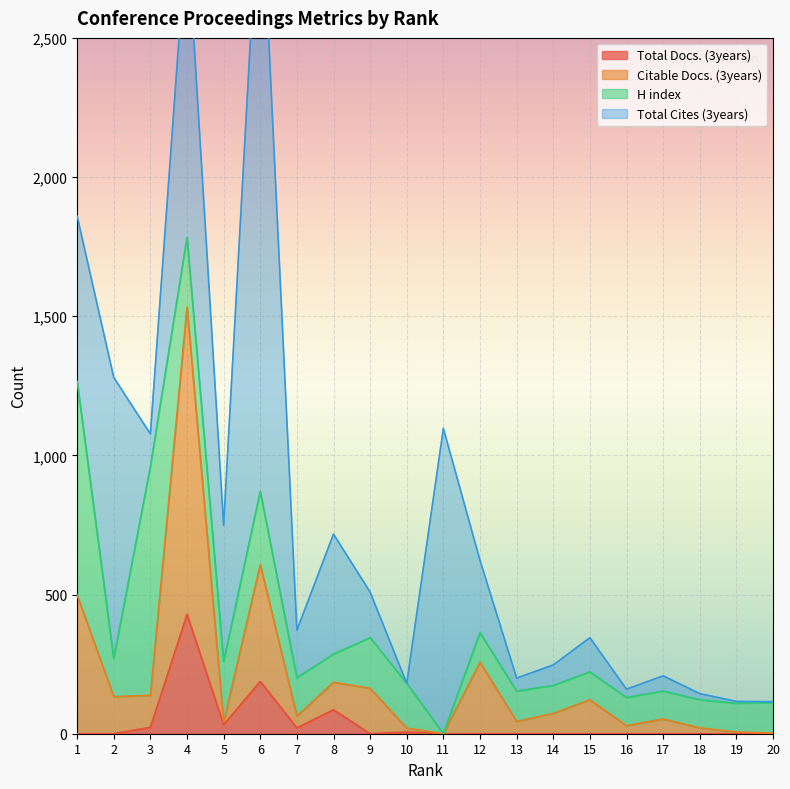

Is the value of Total Docs. (3years) at 13 greater than the value of Citable Docs. (3years) at 8?

No